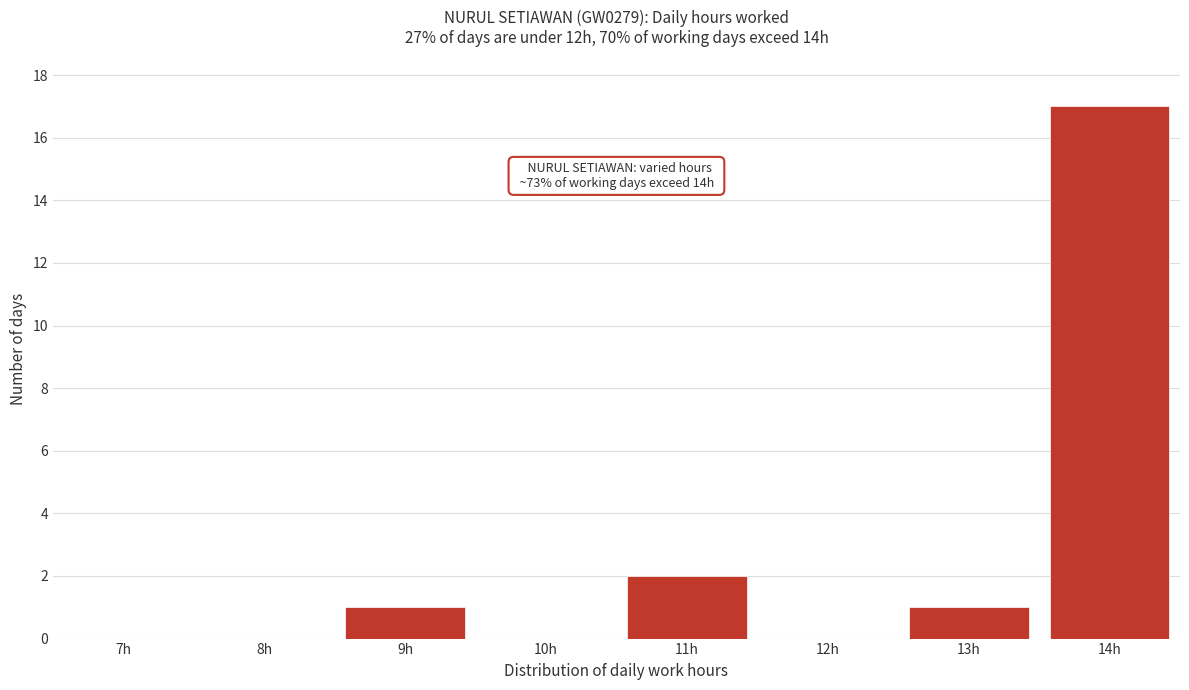

Reading right to left, list all the values displayed in this chart.

14h=17	13h=1	12h=0	11h=2	10h=0	9h=1	8h=0	7h=0